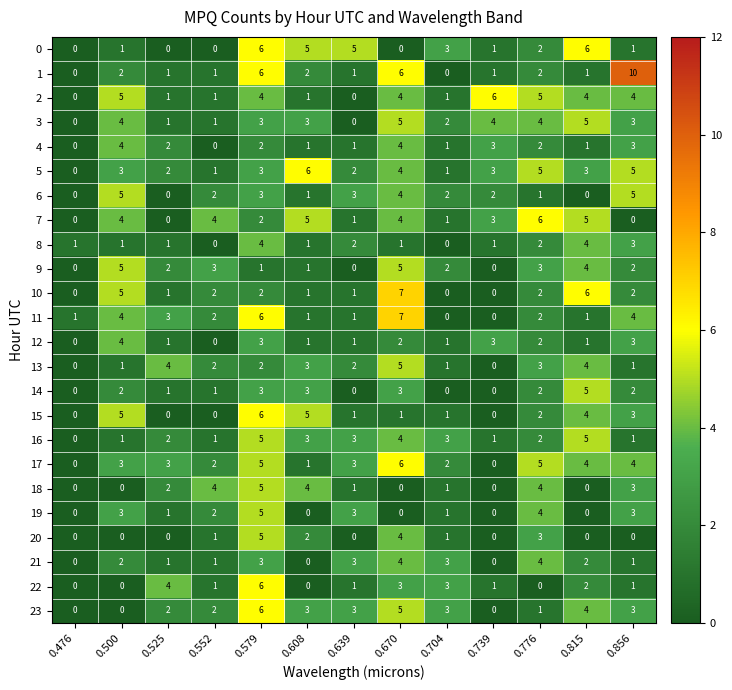

What is the difference between the 1 values at 0.856 and 0.704?

10